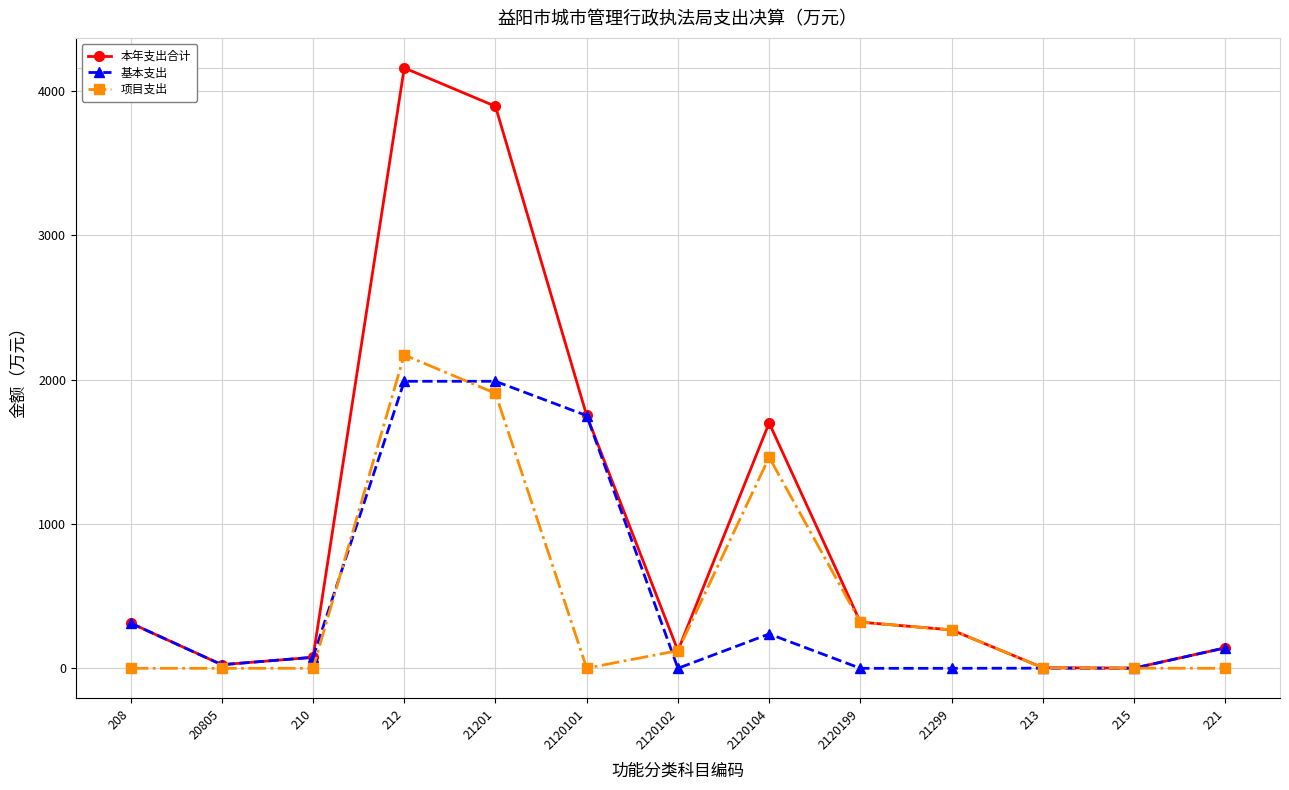

What is the sum of all 基本支出 values?

6520.6